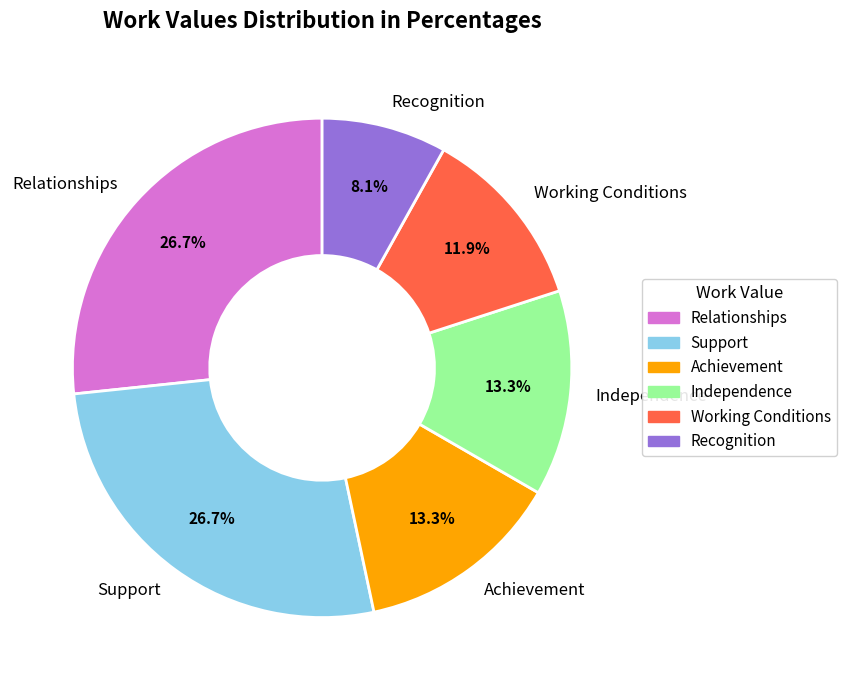

How many segments does this pie chart have?

6